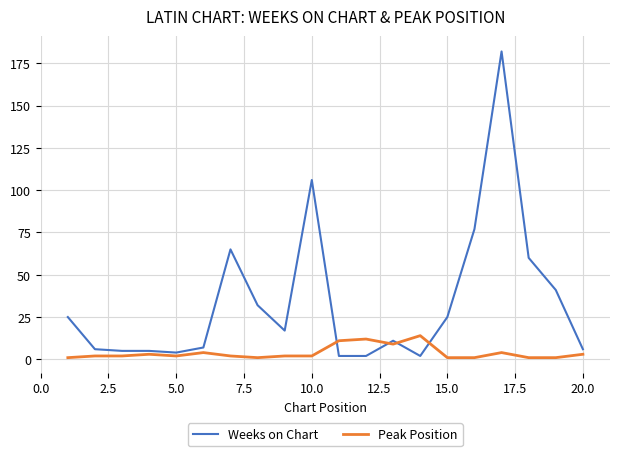

True or false: Weeks on Chart and Peak Position cross at least once.

True